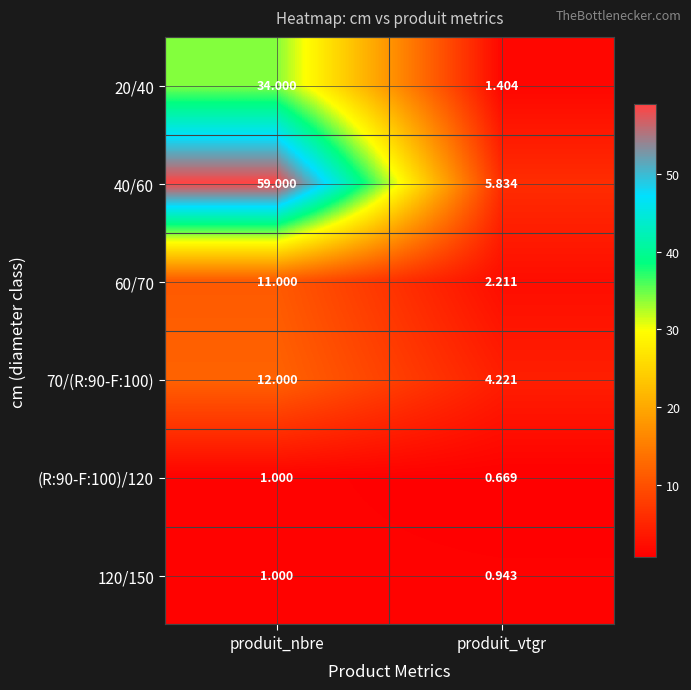

At which category is the sum across all series the highest?

produit_nbre